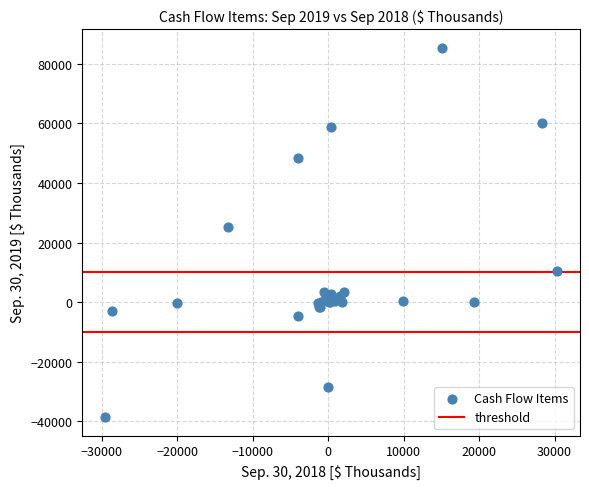

What Y value in the scatter plot is closest to 23382?

25352